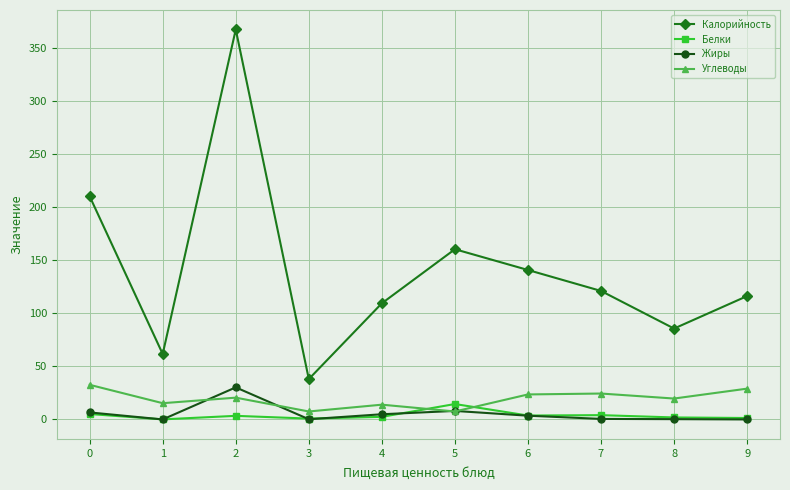

Between 3 and 8, which series saw the biggest shift?

Калорийность